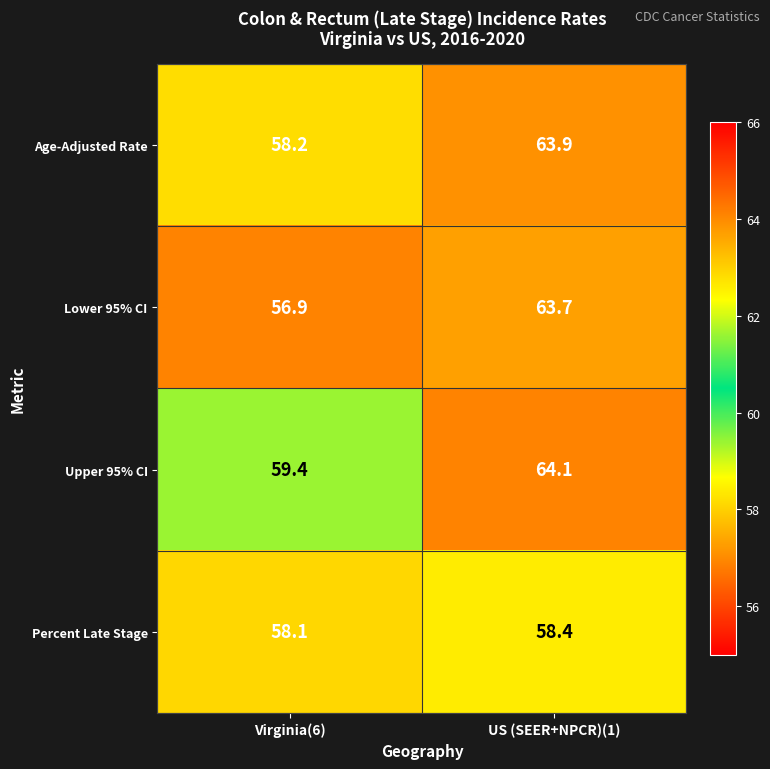

Reading left to right, what are all the values shown in this chart?

Age-Adjusted Rate: 58.2	63.9
Lower 95% CI: 56.9	63.7
Upper 95% CI: 59.4	64.1
Percent Late Stage: 58.1	58.4